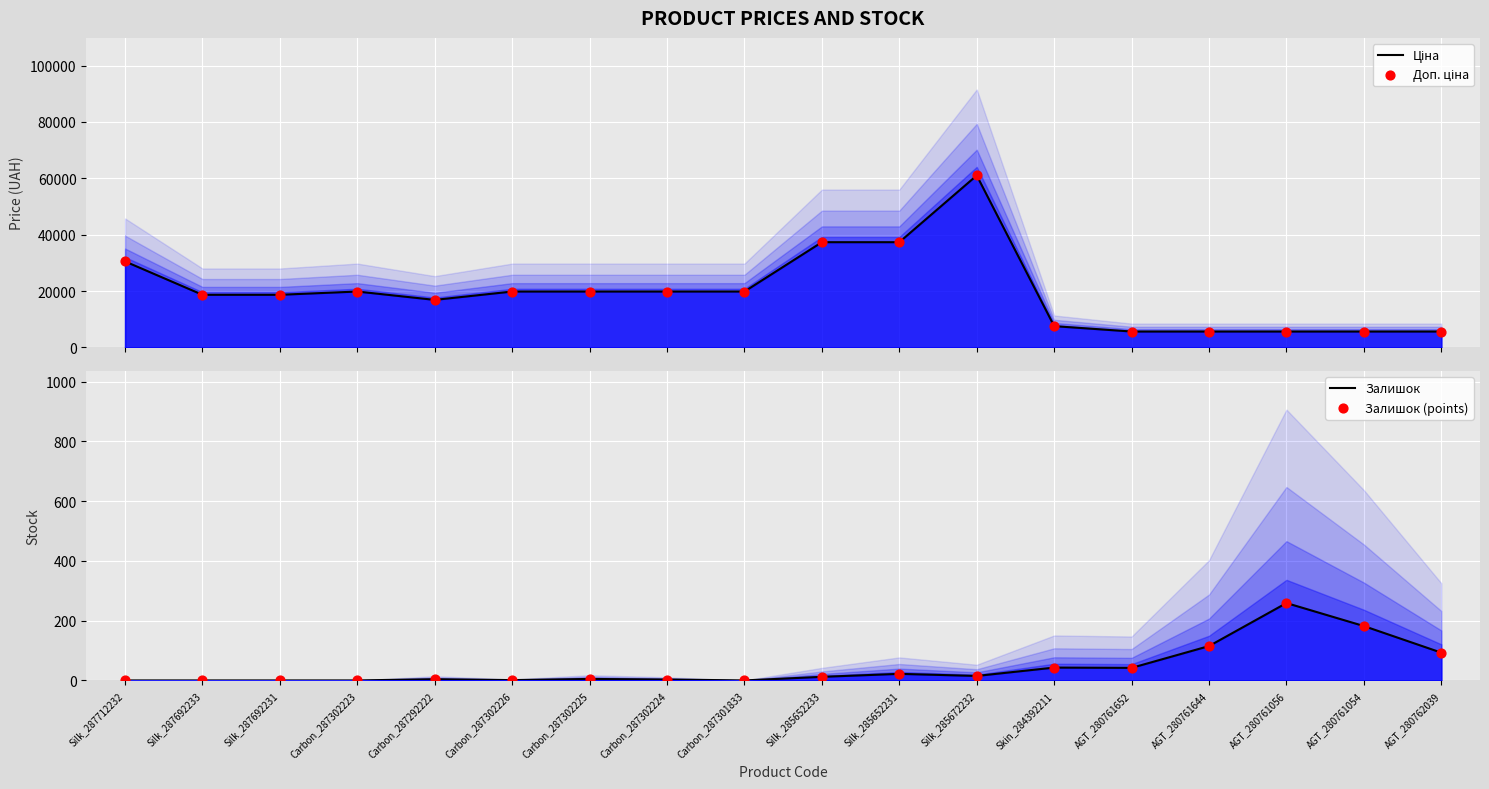

Which series has the largest total across all categories?

Ціна